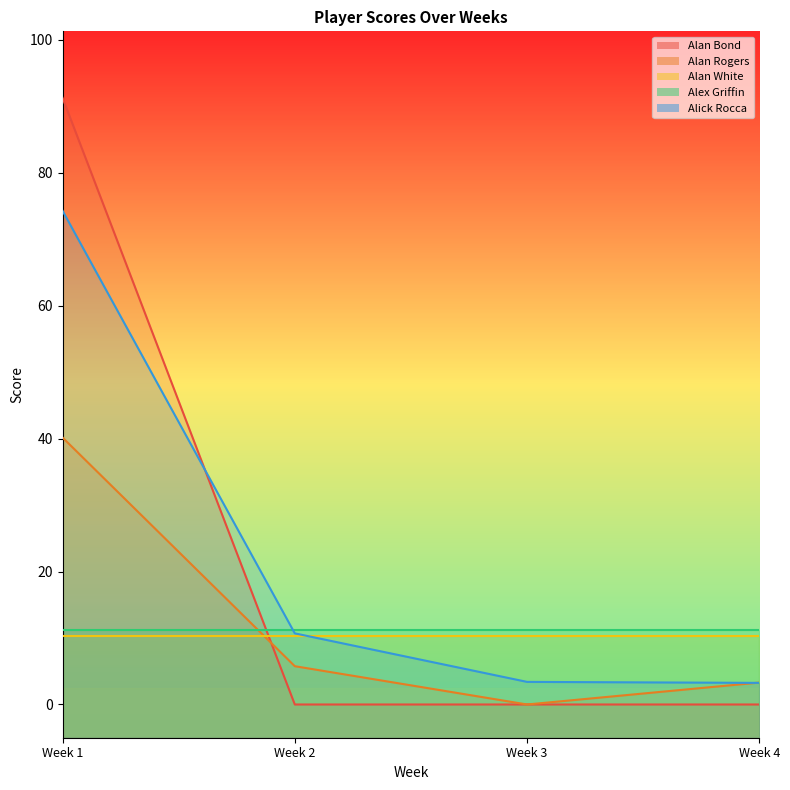

What is the average value of the Alan Rogers series?

12.3